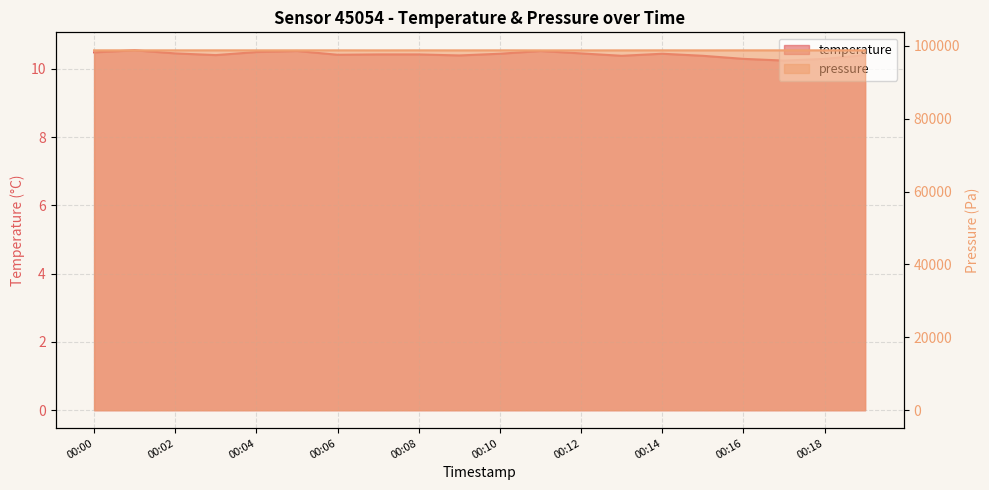

Which series has the largest total across all categories?

pressure